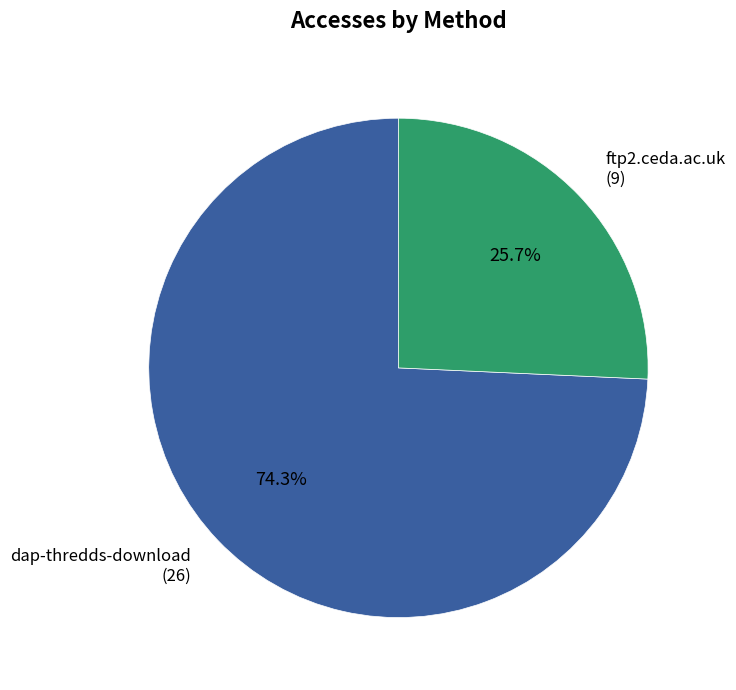

To the nearest percent, what is the average slice percentage?

50%